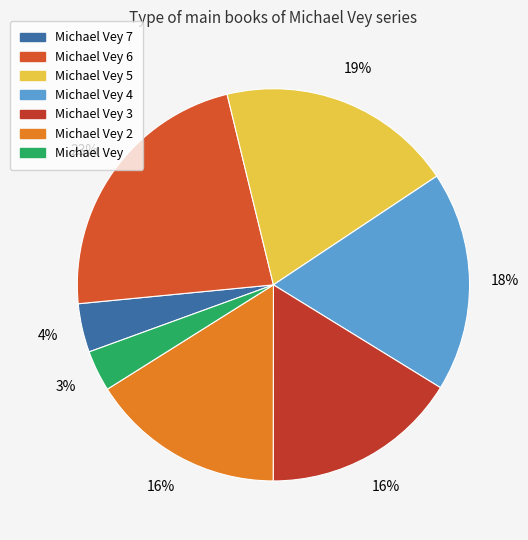

To the nearest percent, what is the average slice percentage?

14%